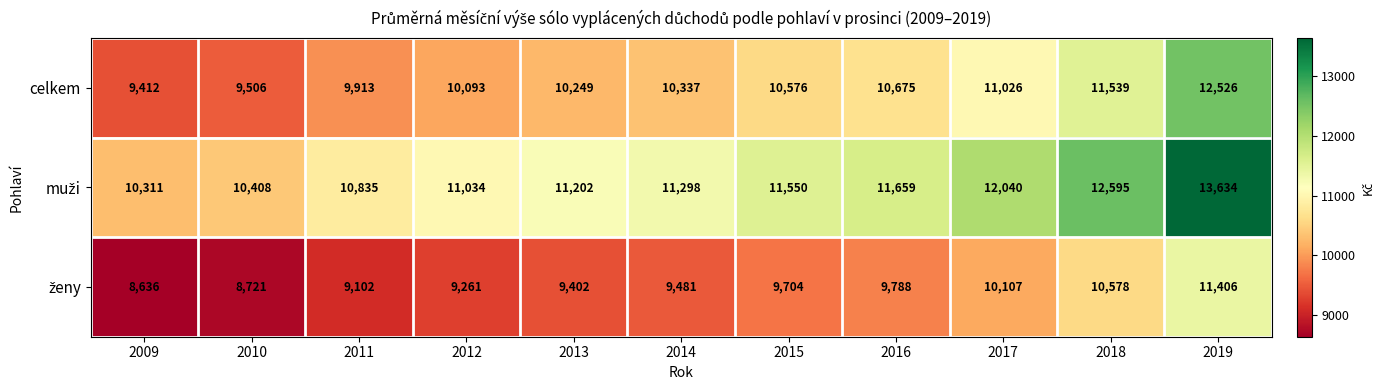

What is the total value across all series at 2017?

33173